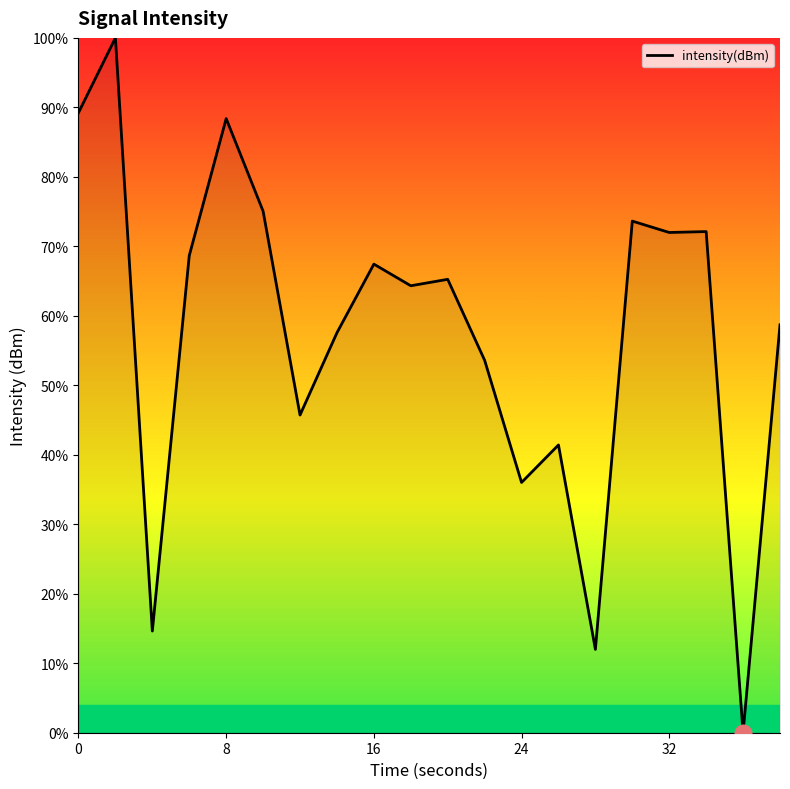

What is the greatest value displayed?

100.0